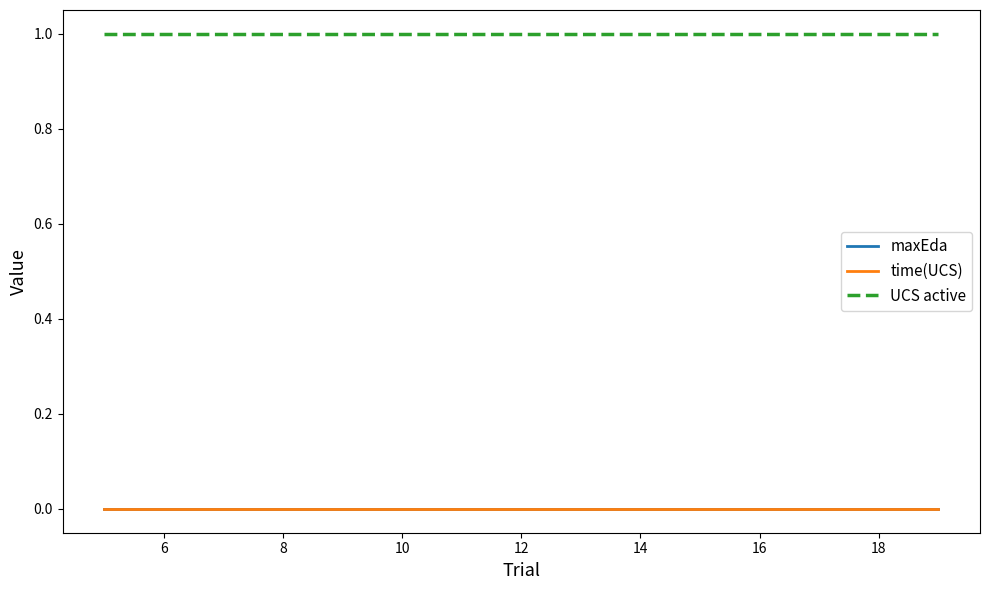

True or false: time(UCS) and UCS active cross at least once.

False